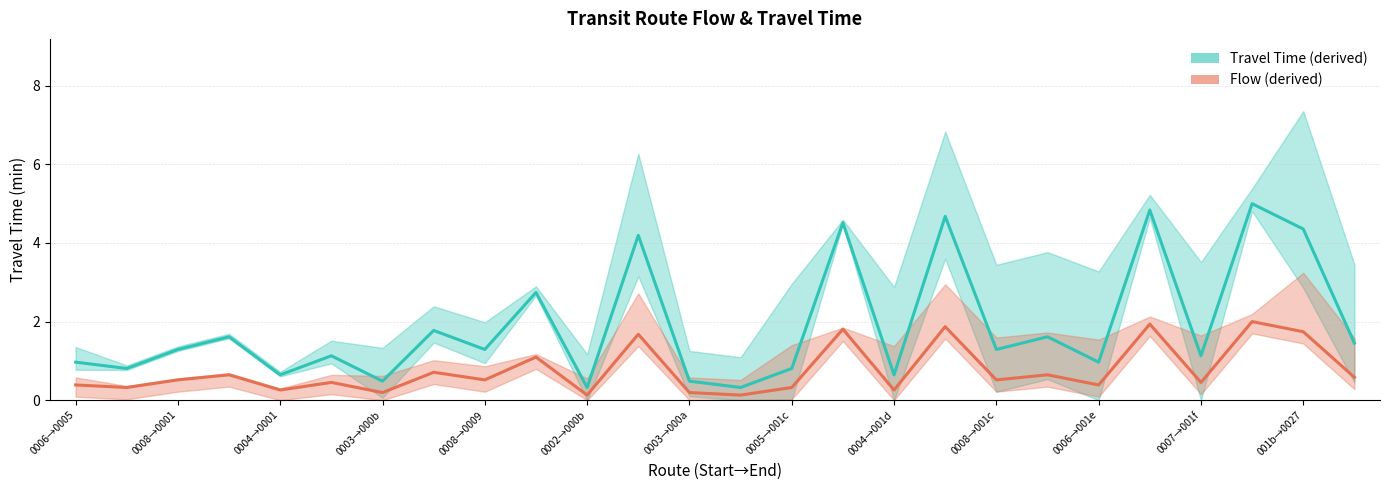

Between 0004→0001 and 0003→000b, which series saw the biggest shift?

Travel Time (derived)